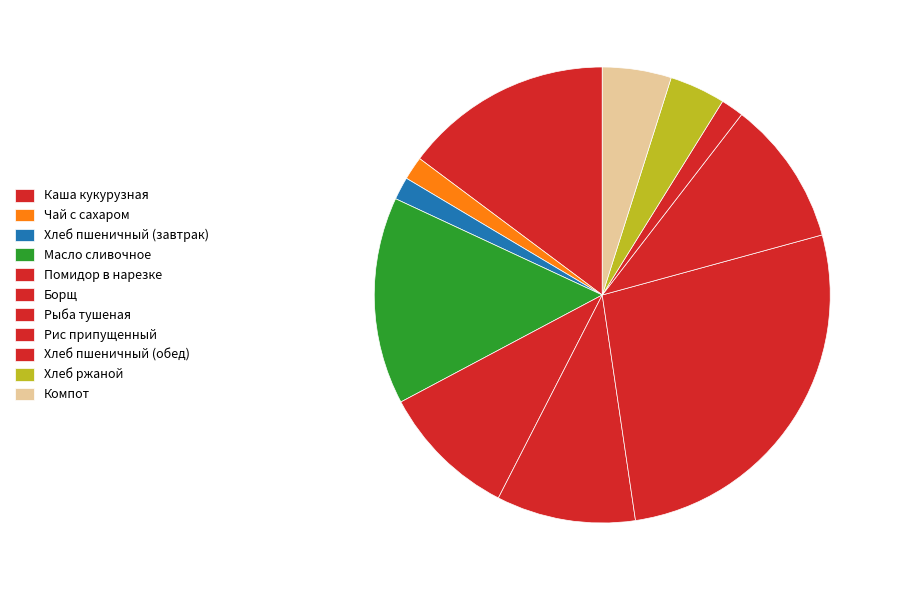

Count the number of slices in the pie.

11